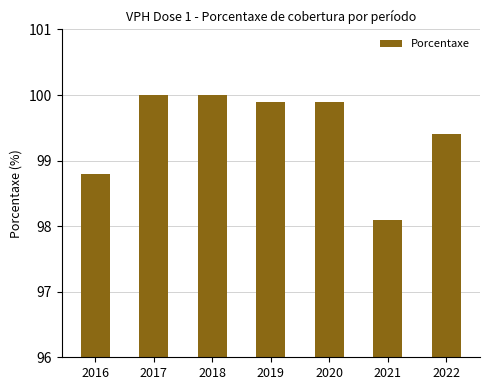

What is the ratio of the value at 2017 to the value at 2019?

1.0